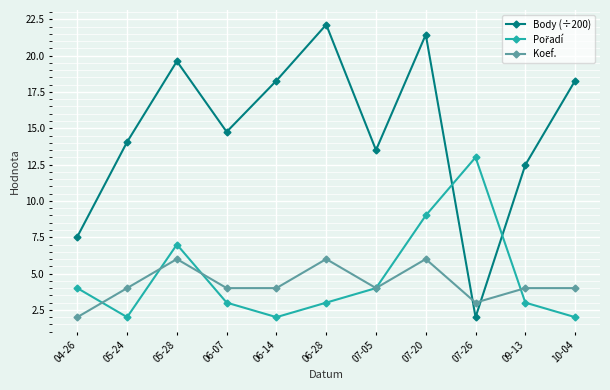

What is the label of the 5th point from the right?

07-05